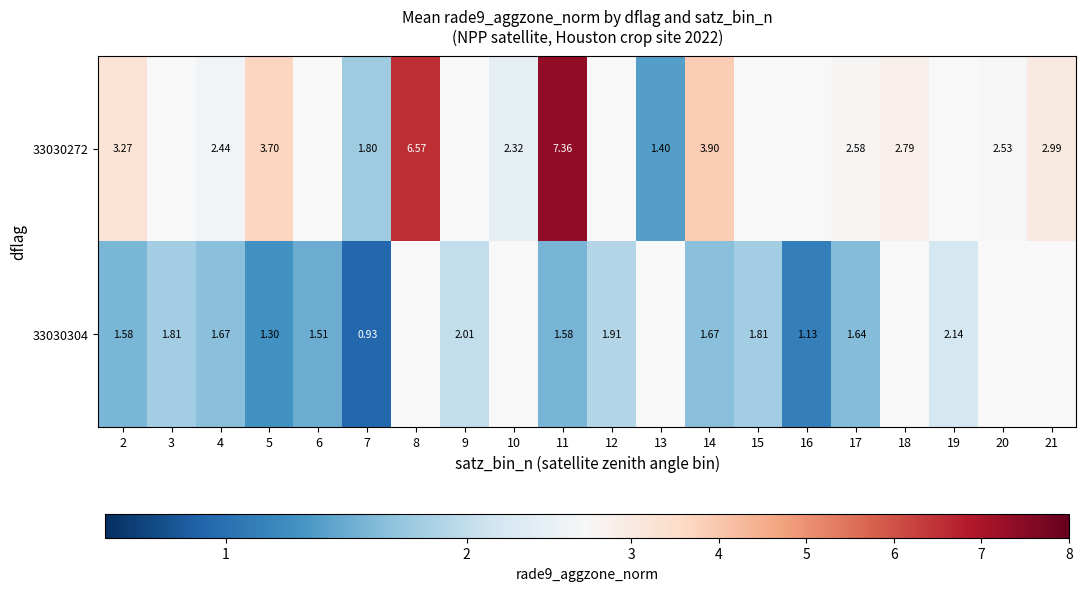

Is the value of 33030304 at 3 greater than the value of 33030272 at 18?

No